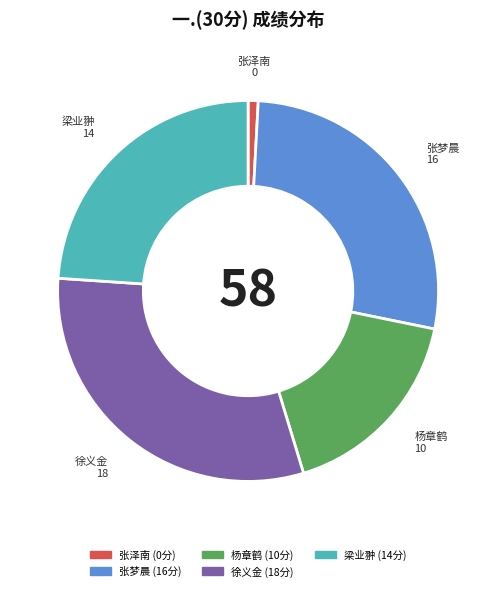

How many slices are in this pie chart?

5